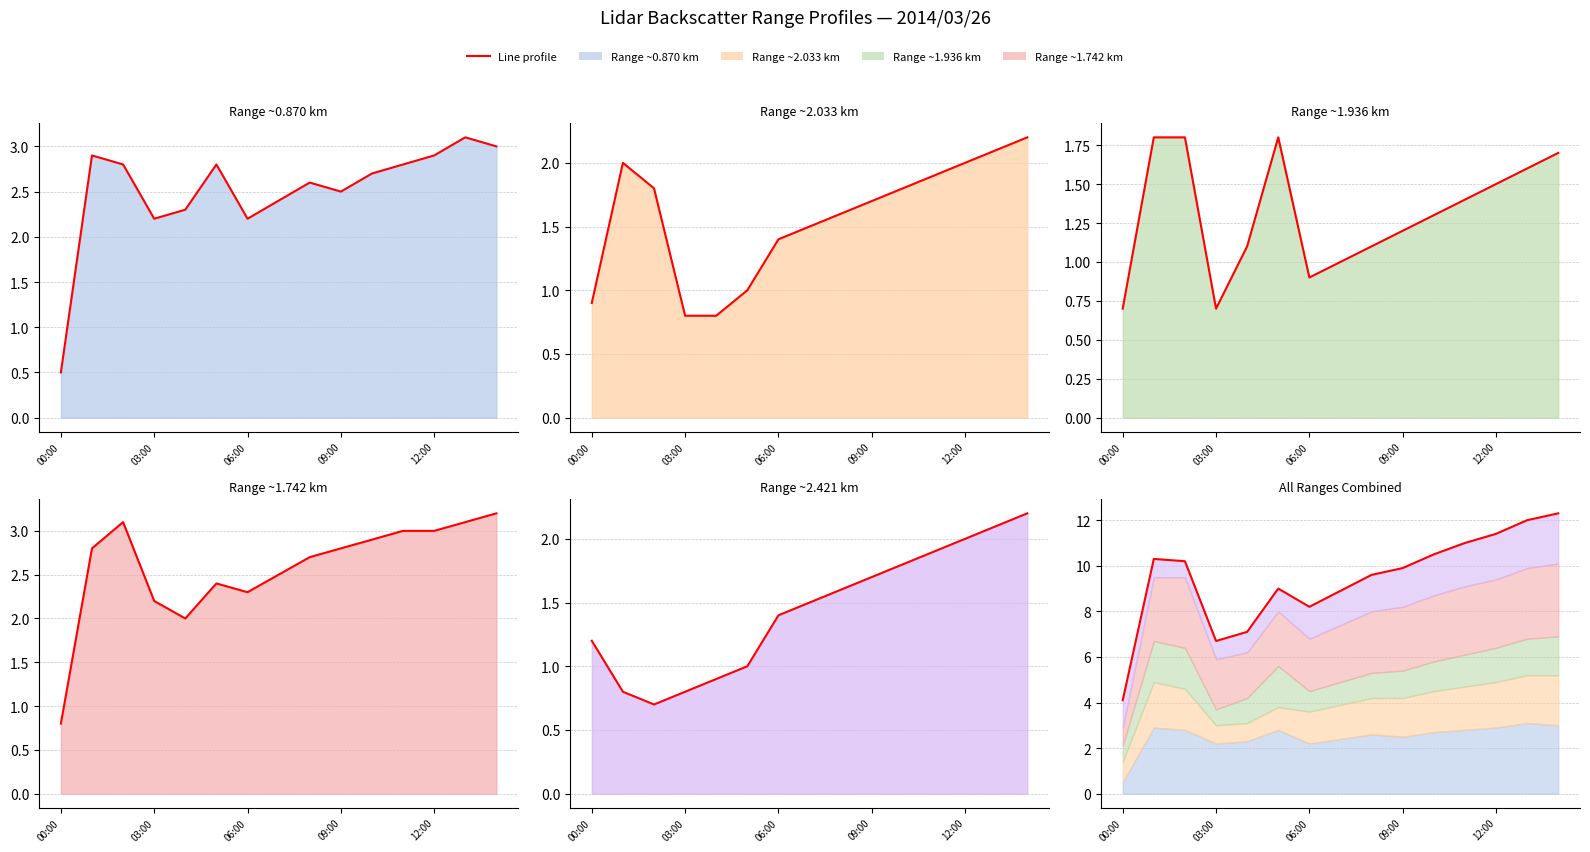

What is the difference between the highest and lowest values at 00:00?

3.6